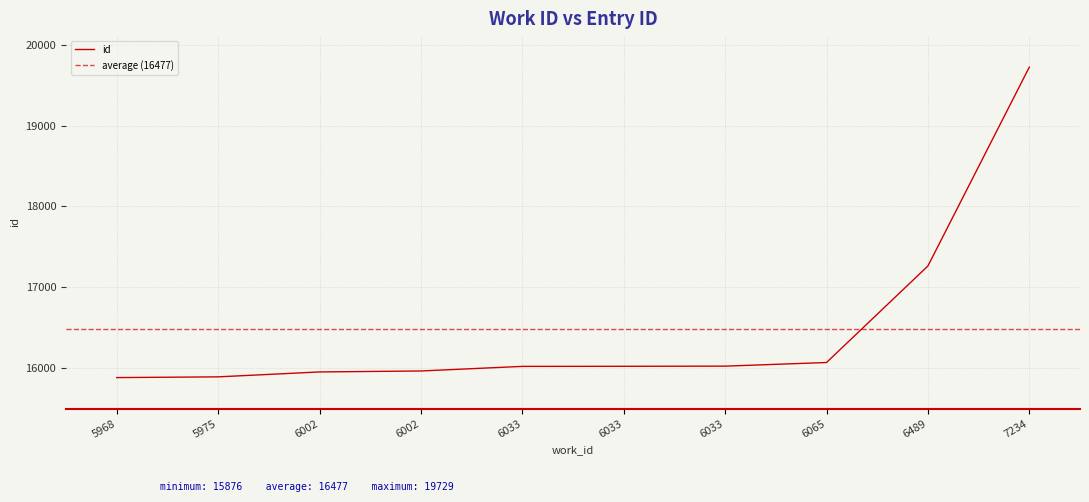

The chart shows a value of 5227 at 7234. True or false?

False